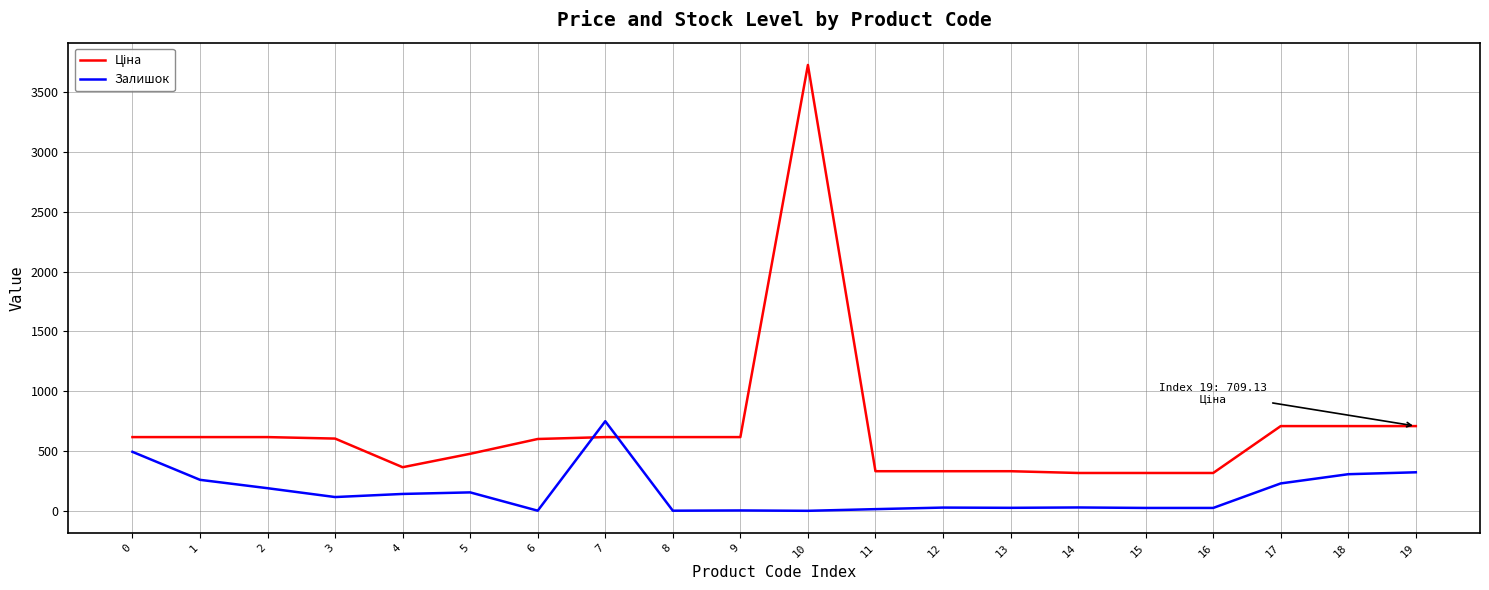

What is the difference between the Залишок values at 7 and 5?

595.0